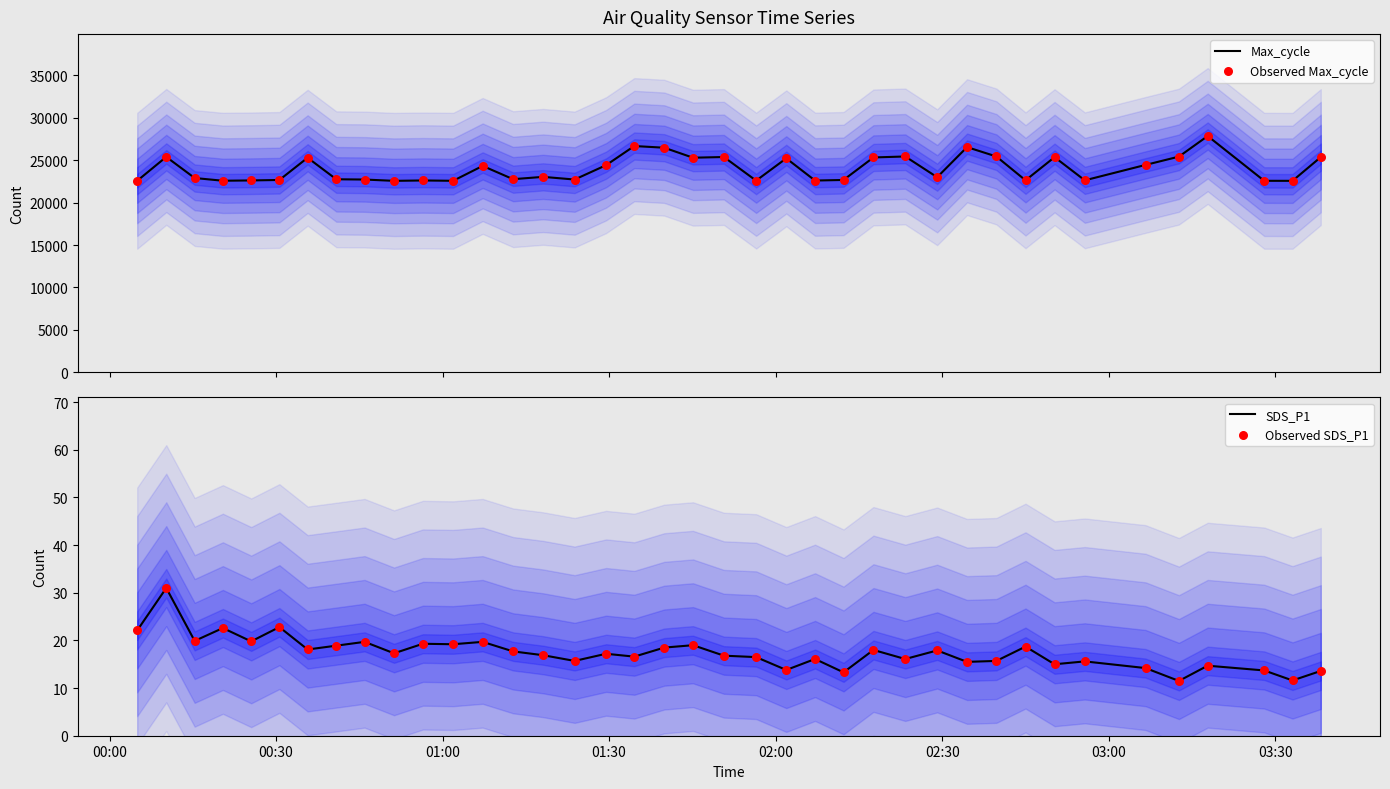

What is the maximum value for Max_cycle?

27833